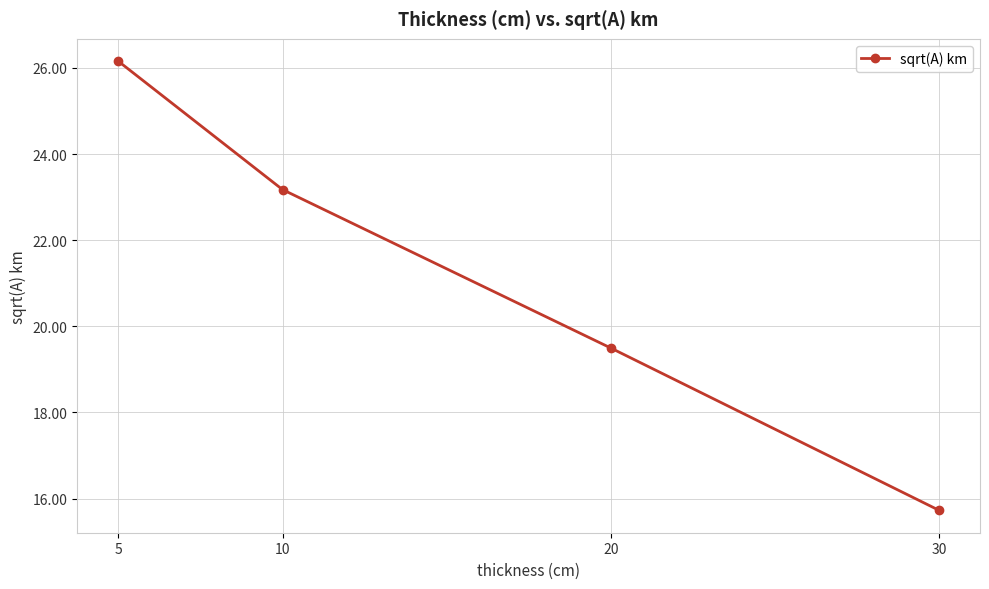

Reading left to right, transcribe all the data shown in this chart.

5=26.2	10=23.2	20=19.5	30=15.7